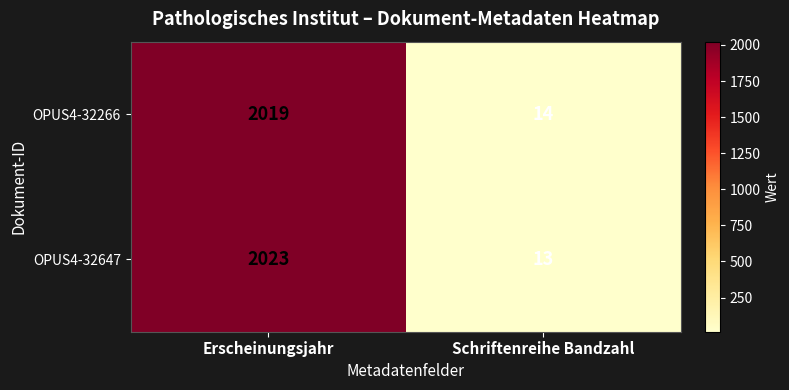

What is the minimum value shown in the chart?

13